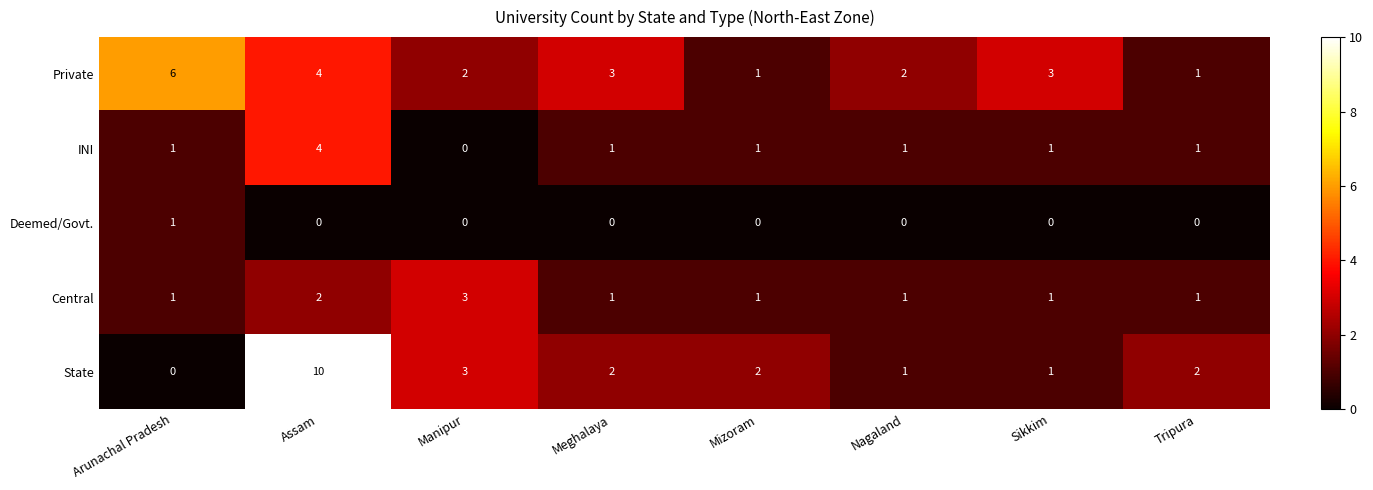

What is the difference between the maximum and minimum values in the State series?

10